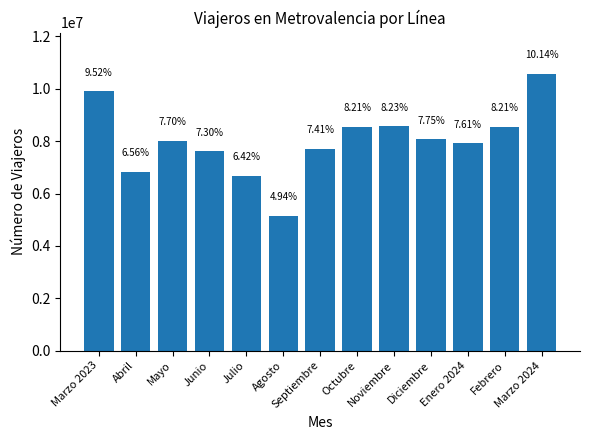

Rank the categories by value from lowest to highest.

Agosto, Julio, Abril, Junio, Septiembre, Enero 2024, Mayo, Diciembre, Febrero, Octubre, Noviembre, Marzo 2023, Marzo 2024